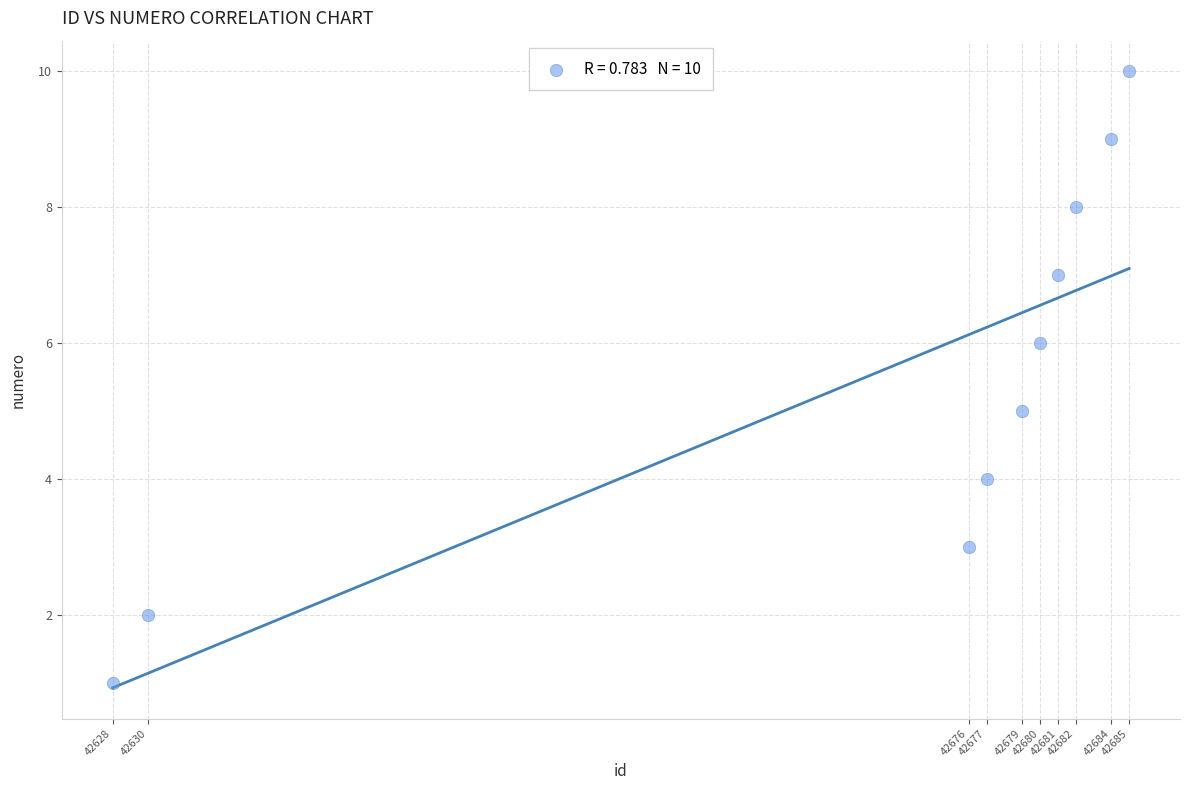

What is the range of X values (max minus min)?

57